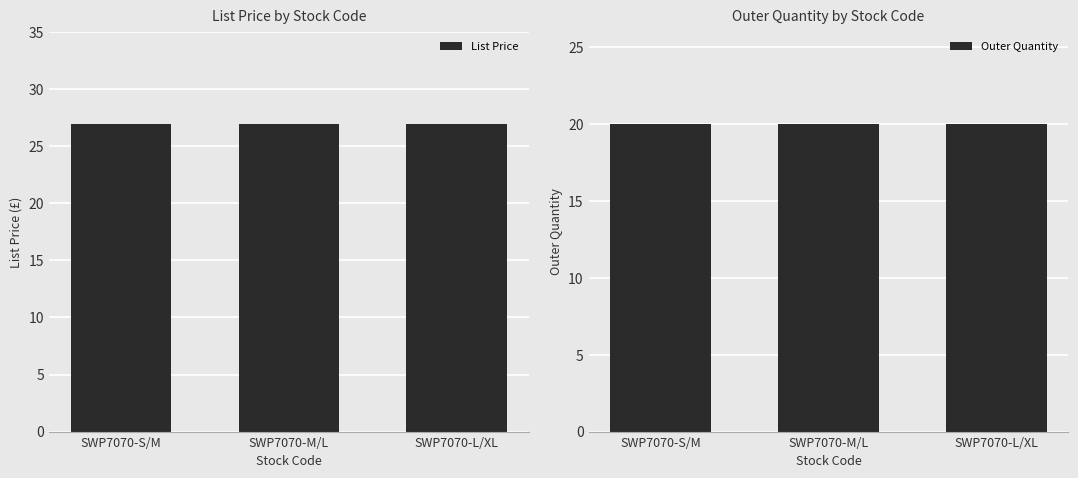

Reading left to right, what are all the values shown in this chart?

List Price: 26.9	26.9	26.9
Outer Quantity: 20.0	20.0	20.0